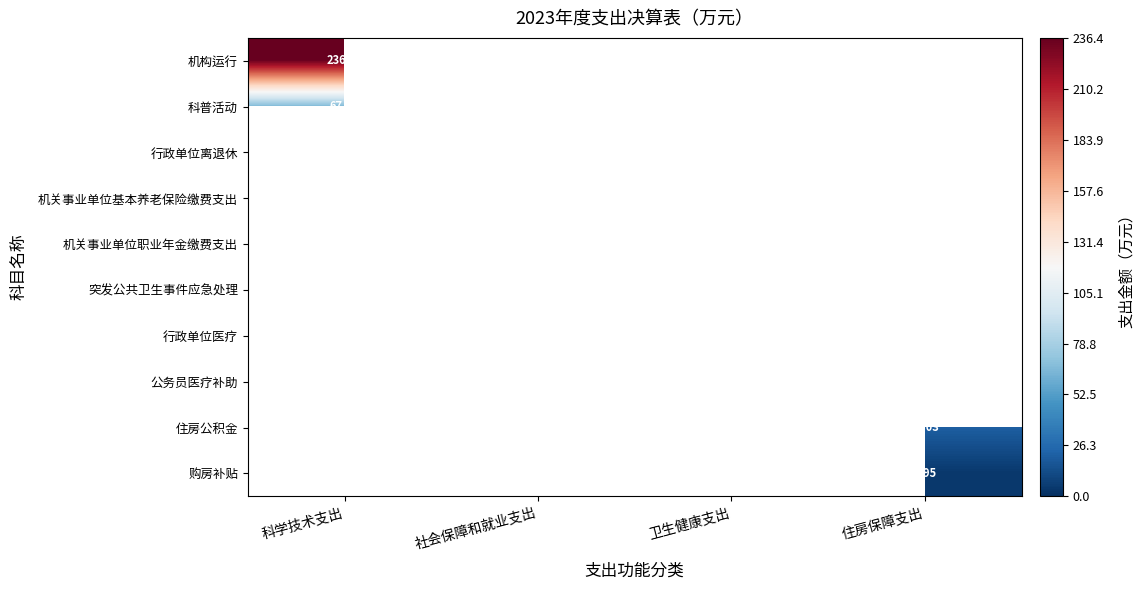

At which category does the chart reach its peak across all series?

科学技术支出